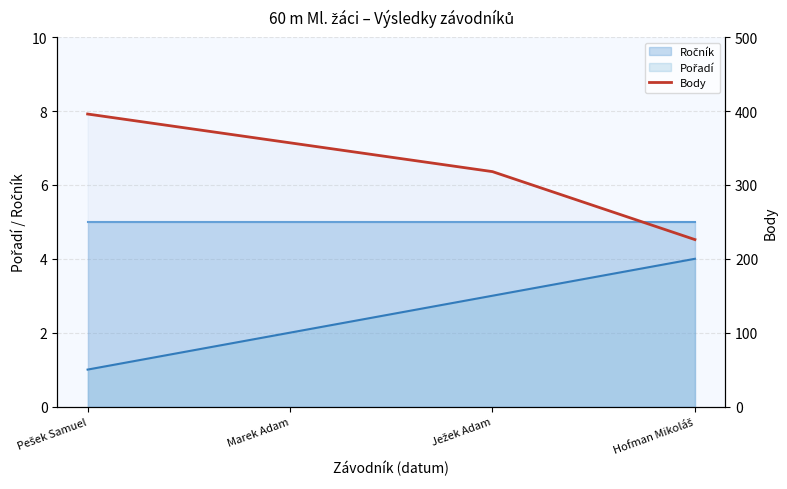

What is the sum of the values at Marek Adam and Pešek Samuel?

753